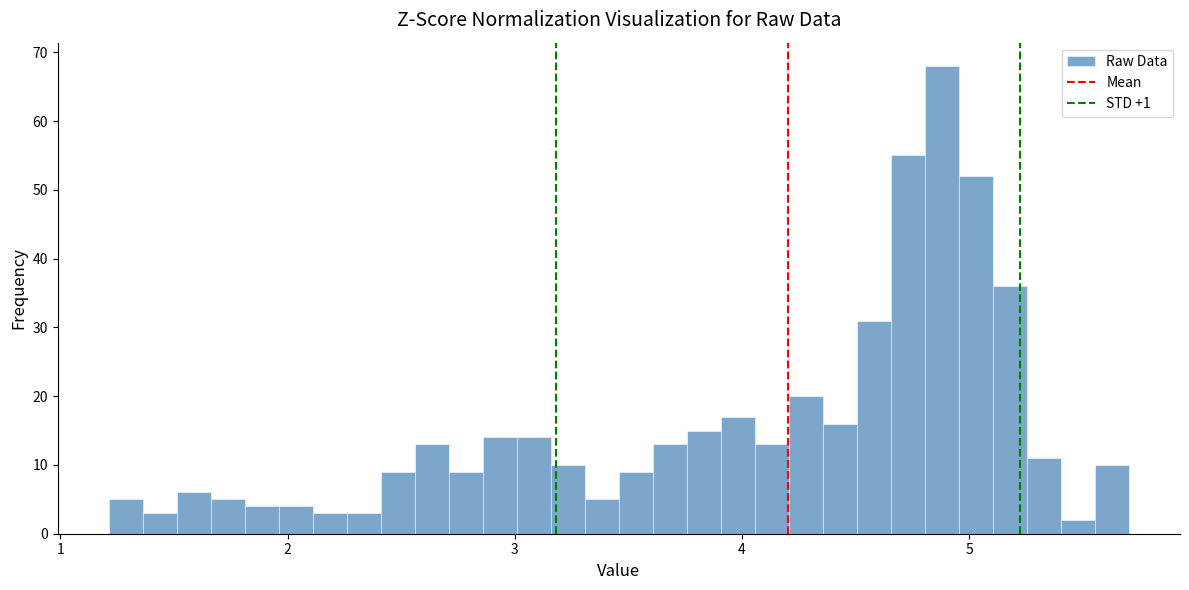

Around what value on the x-axis is the tallest bar? Give the approximate position of its centre, as read against the axis.

4.9